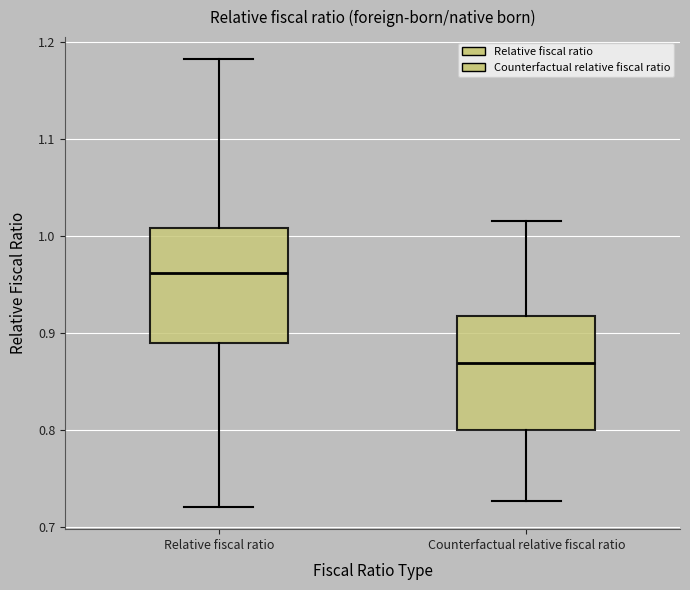

Reading left to right, transcribe this box plot: for each box, give where its median line is, the range the box spans, and where its two whiskers end, as read against the y-axis. The values are not printed on the chart, so give them approximately, as read against the axis.

Relative fiscal ratio: median 0.96, box 0.89 to 1.01, whiskers 0.72 to 1.18
Counterfactual relative fiscal ratio: median 0.87, box 0.80 to 0.92, whiskers 0.73 to 1.02